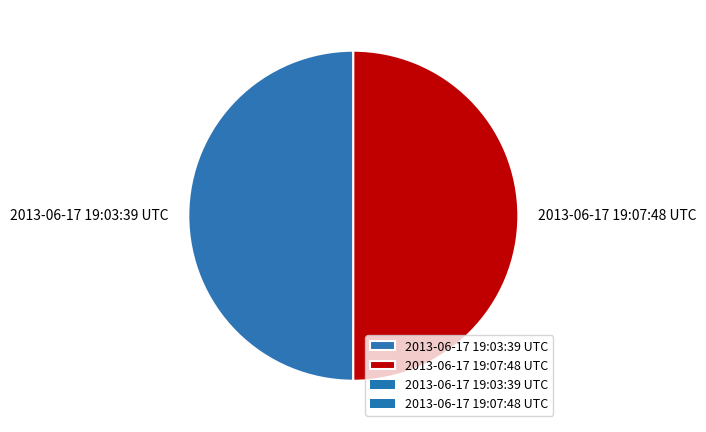

Do 2013-06-17 19:03:39 UTC and 2013-06-17 19:07:48 UTC together represent more than half of the pie?

Yes